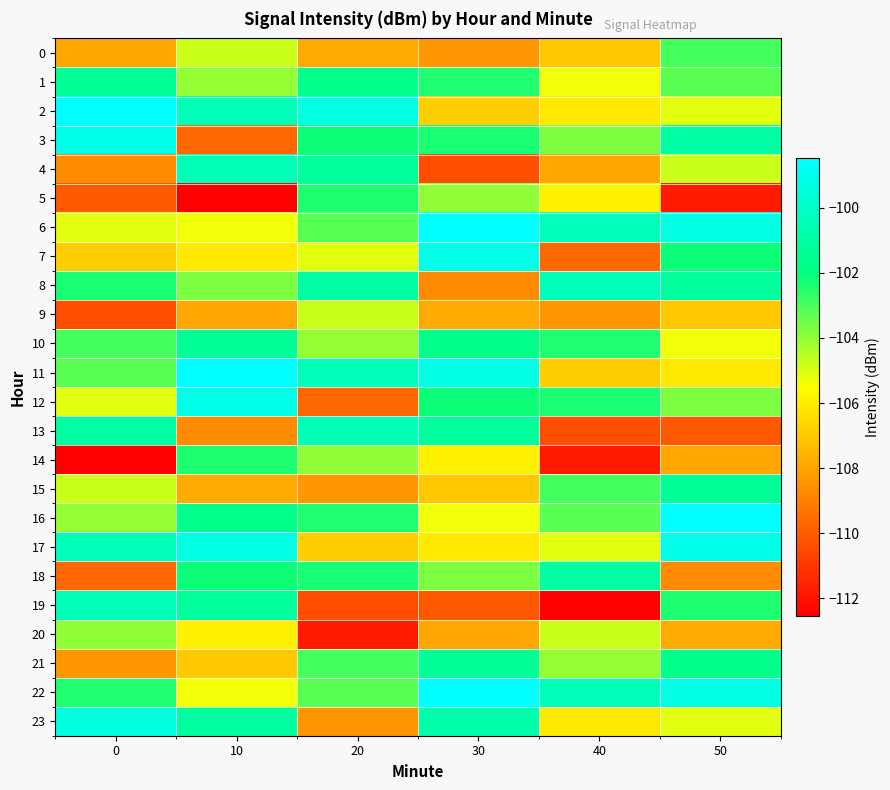

Which has a higher value, 10 or 40?

10